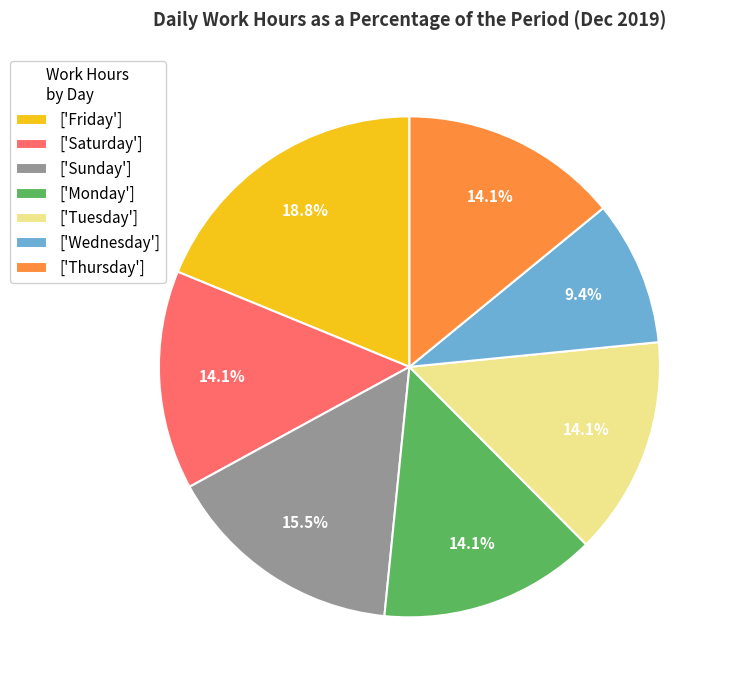

Which slice is the largest?

['Friday']